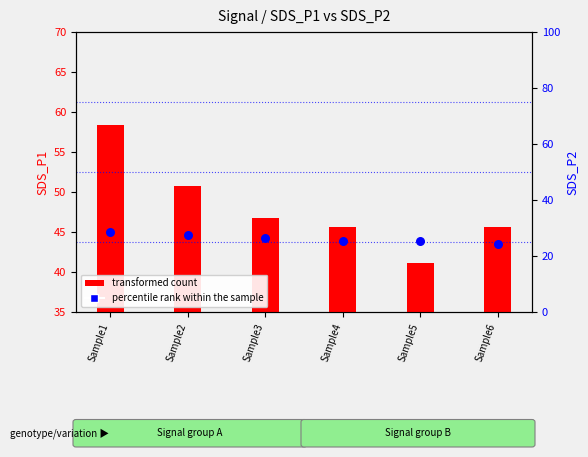

What are all the series names shown in the legend?

transformed count, percentile rank within the sample